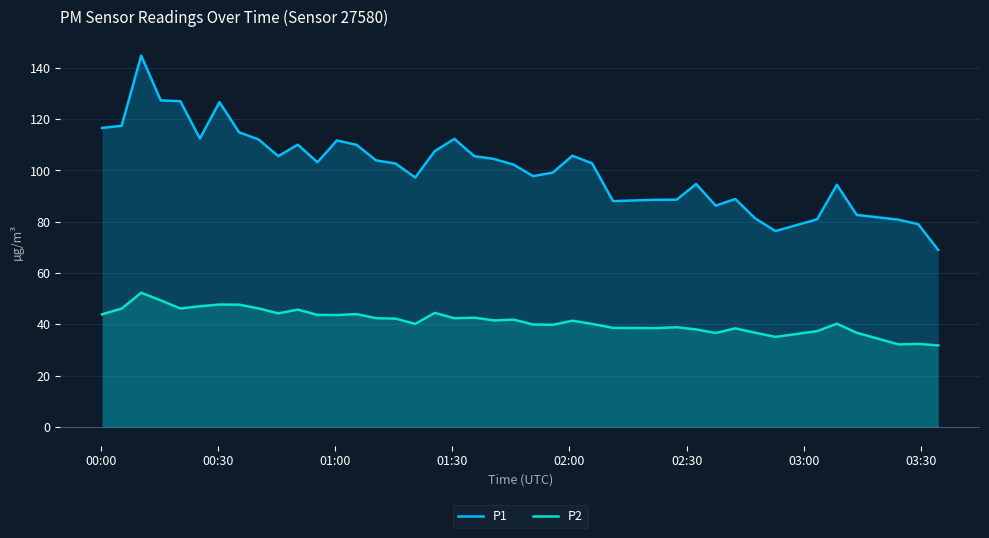

True or false: P1 and P2 cross at least once.

False